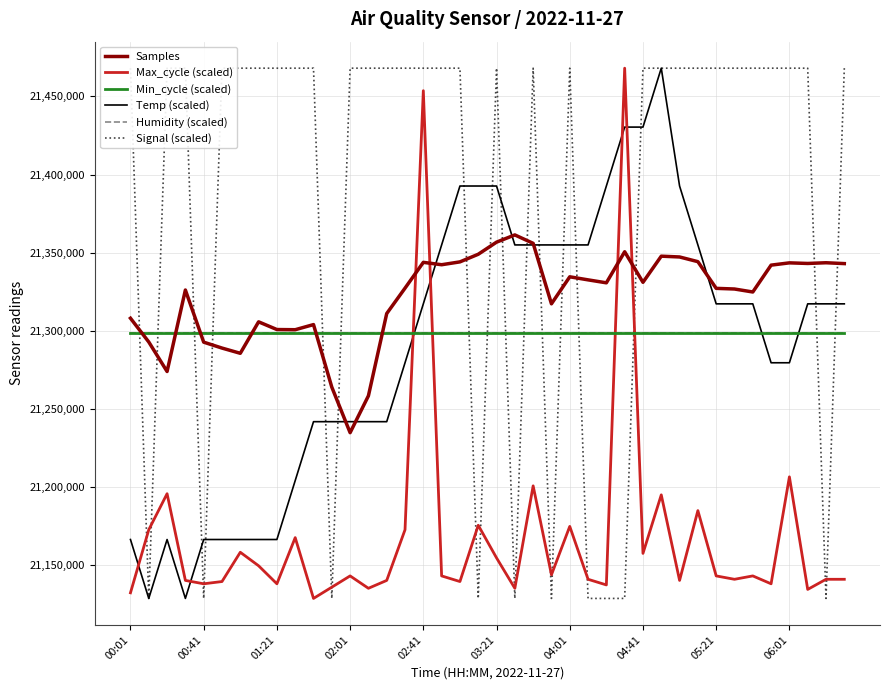

What is the greatest value displayed?

21468107.5